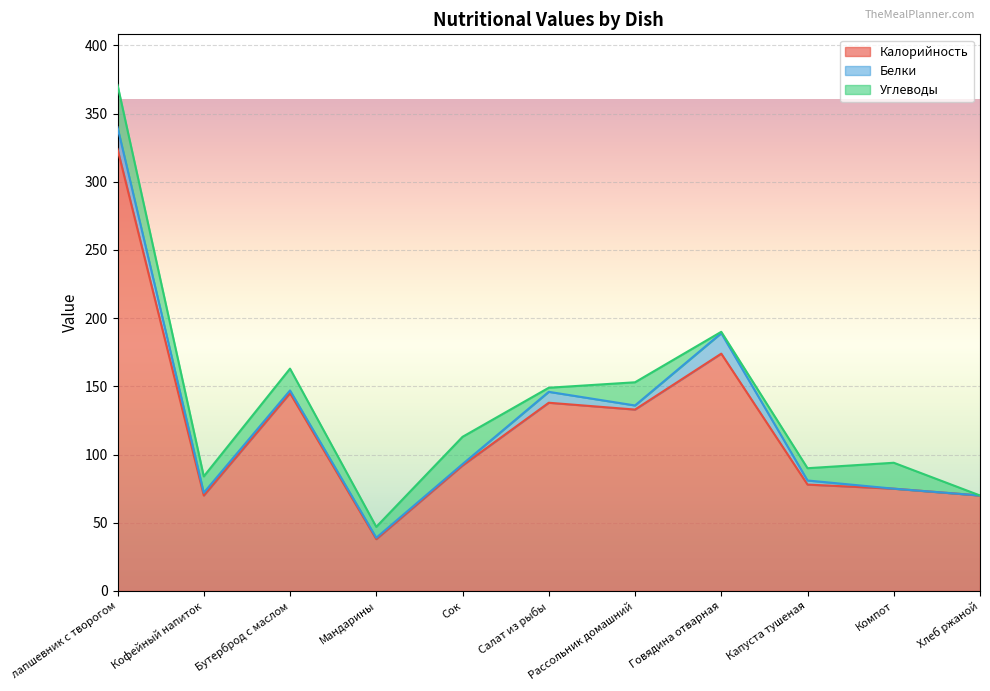

What is the total value across all series at Мандарины?

47